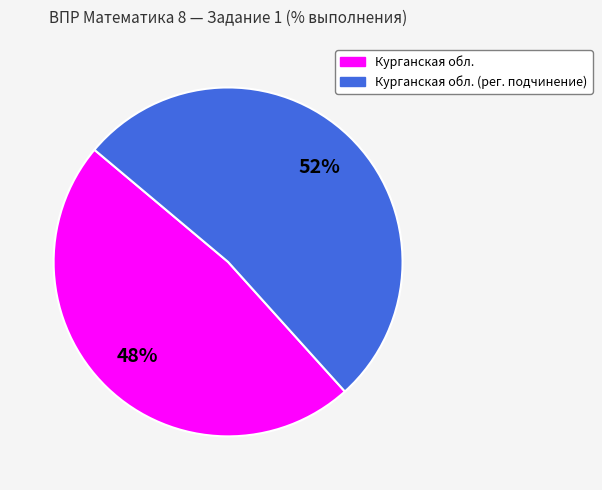

To the nearest percent, what is the difference between the largest and smallest slice percentages?

4%